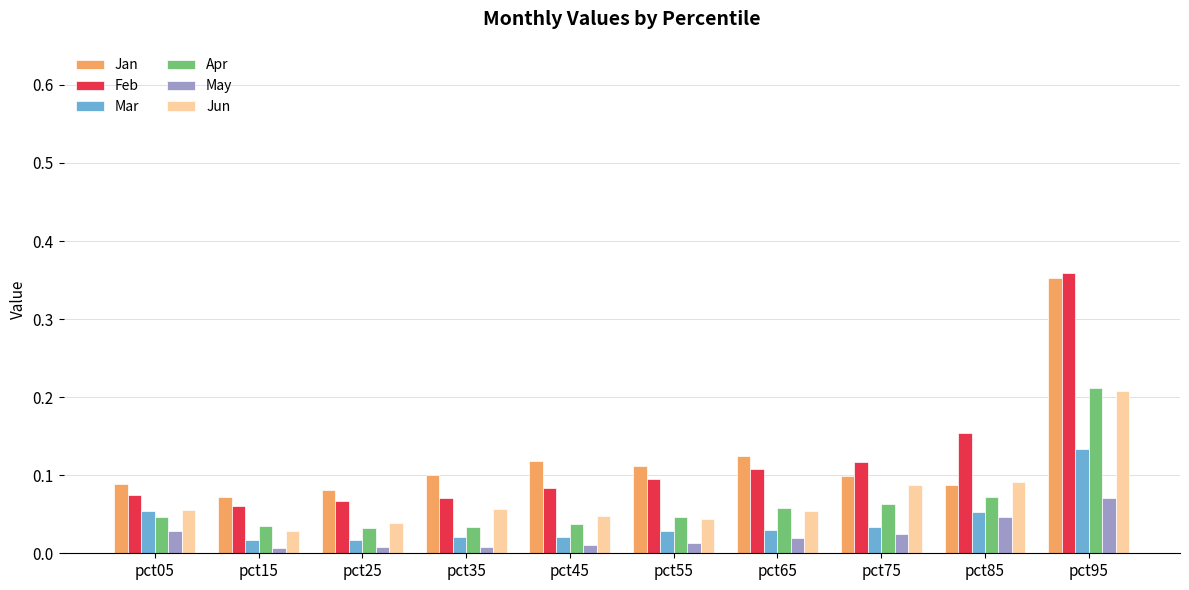

How many Jan values are between 0 and 1?

10